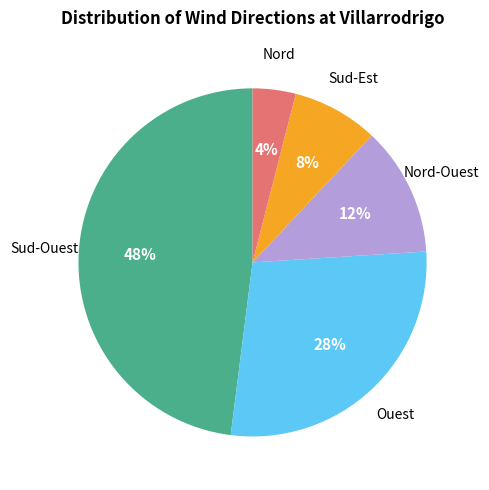

Which has a higher value, Nord-Ouest or Nord?

Nord-Ouest